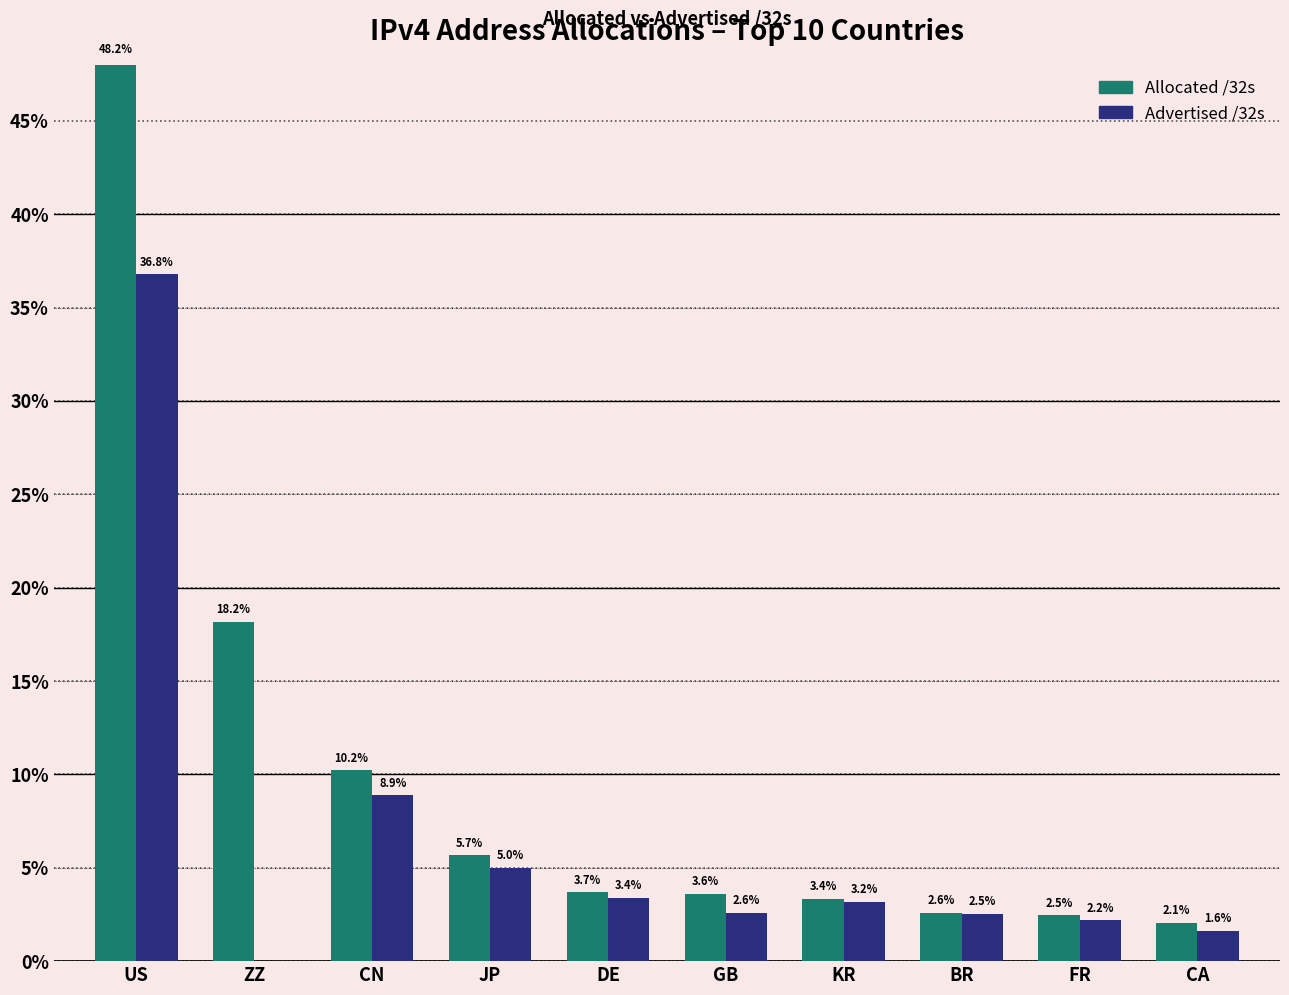

The Allocated /32s series shows 3.4 at KR. True or false?

True